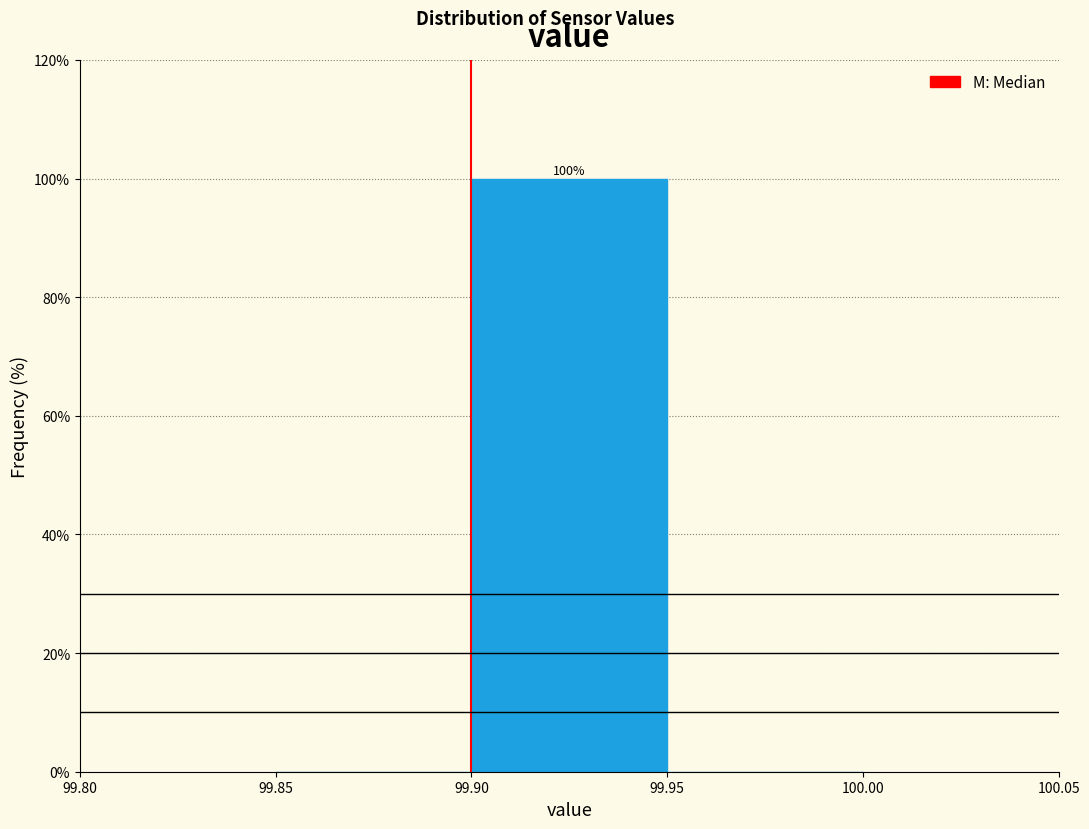

Which range on the x-axis has the tallest bar?

99.90 to 99.95